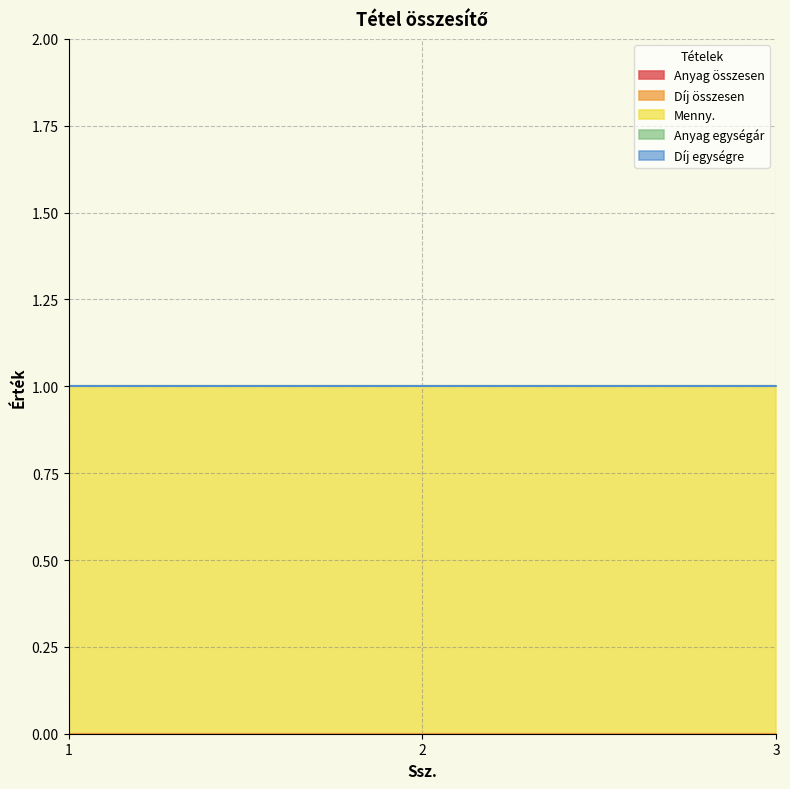

The value of Anyag összesen at 2 is 0. True or false?

True